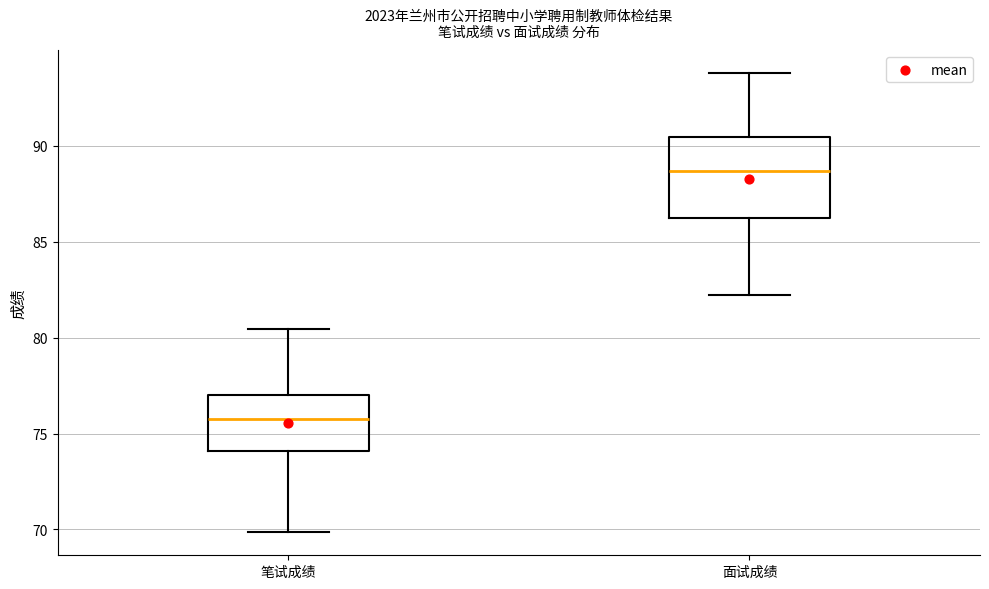

Reading left to right, read every box against the y-axis: the position of its median line, the range the box covers, and the ends of its whiskers. The values are not printed on the chart, so give them approximately, as read against the axis.

笔试成绩: median 76.0, box 74.0 to 77.0, whiskers 70.0 to 80.5
面试成绩: median 88.5, box 86.5 to 90.5, whiskers 82.0 to 94.0